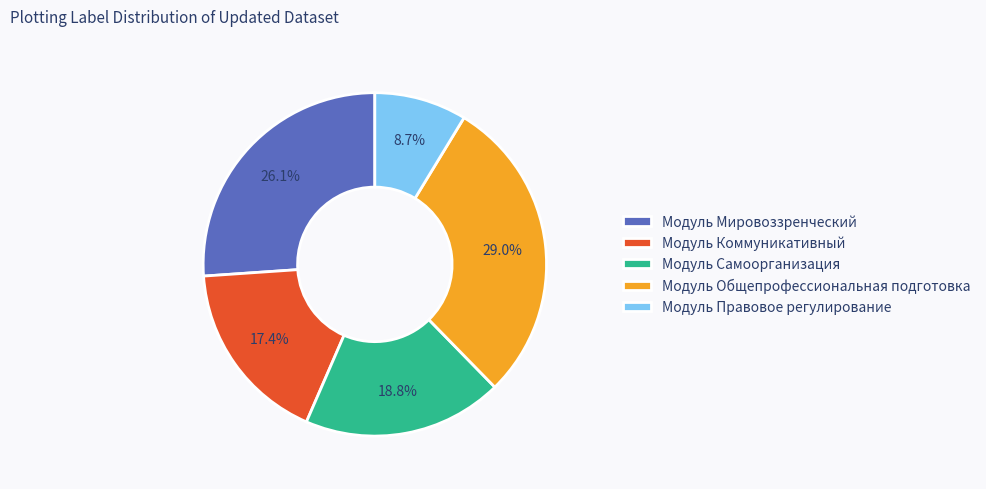

Which category has the smallest portion of the pie?

Модуль Правовое регулирование